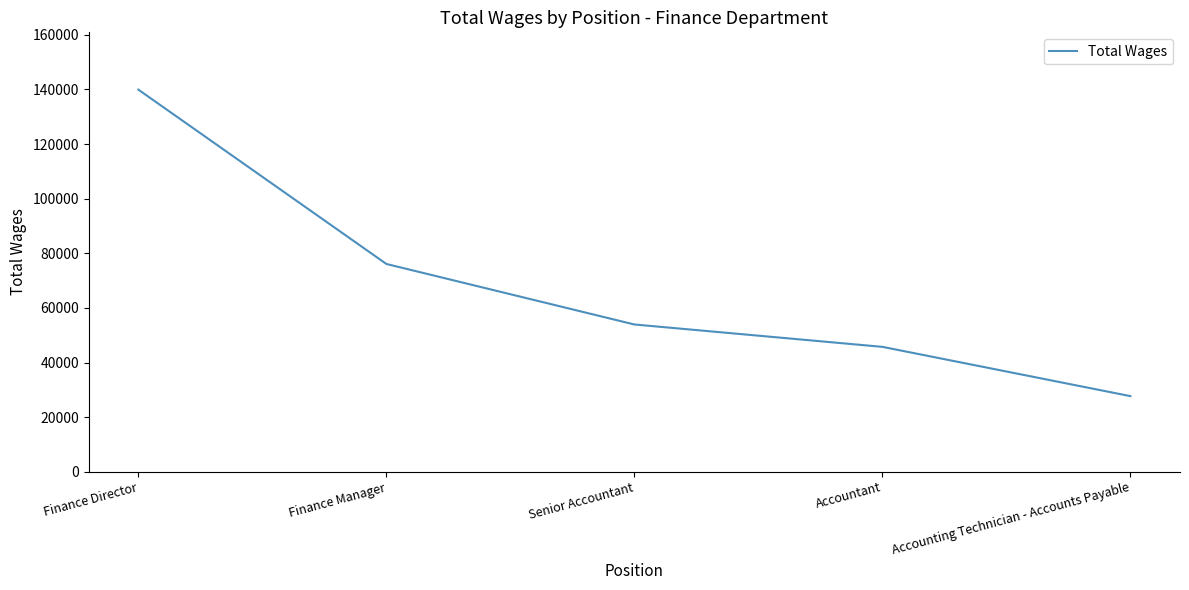

How many series are shown in this chart?

1